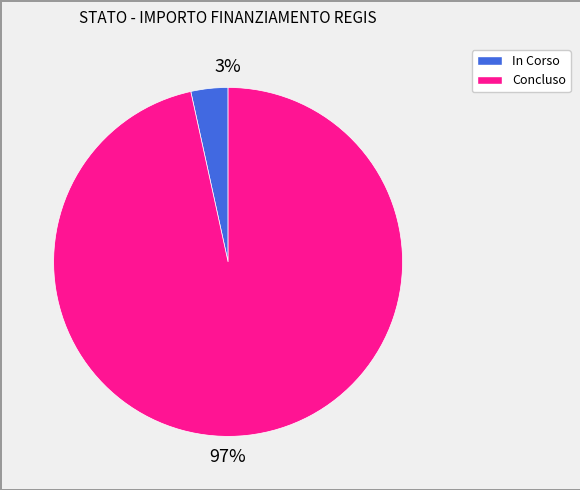

To the nearest percent, what is the average slice percentage?

50%